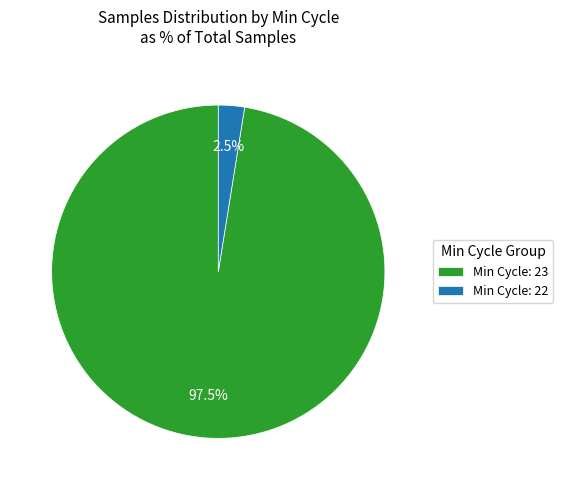

Combined, do Min Cycle: 22 and Min Cycle: 23 account for over 50%?

Yes